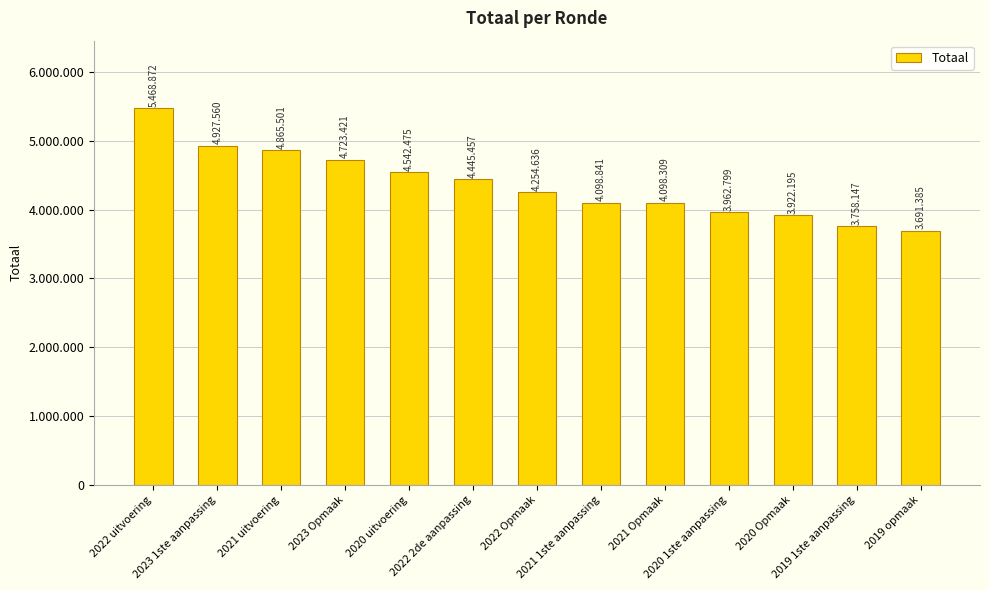

Does the chart contain any negative values?

No